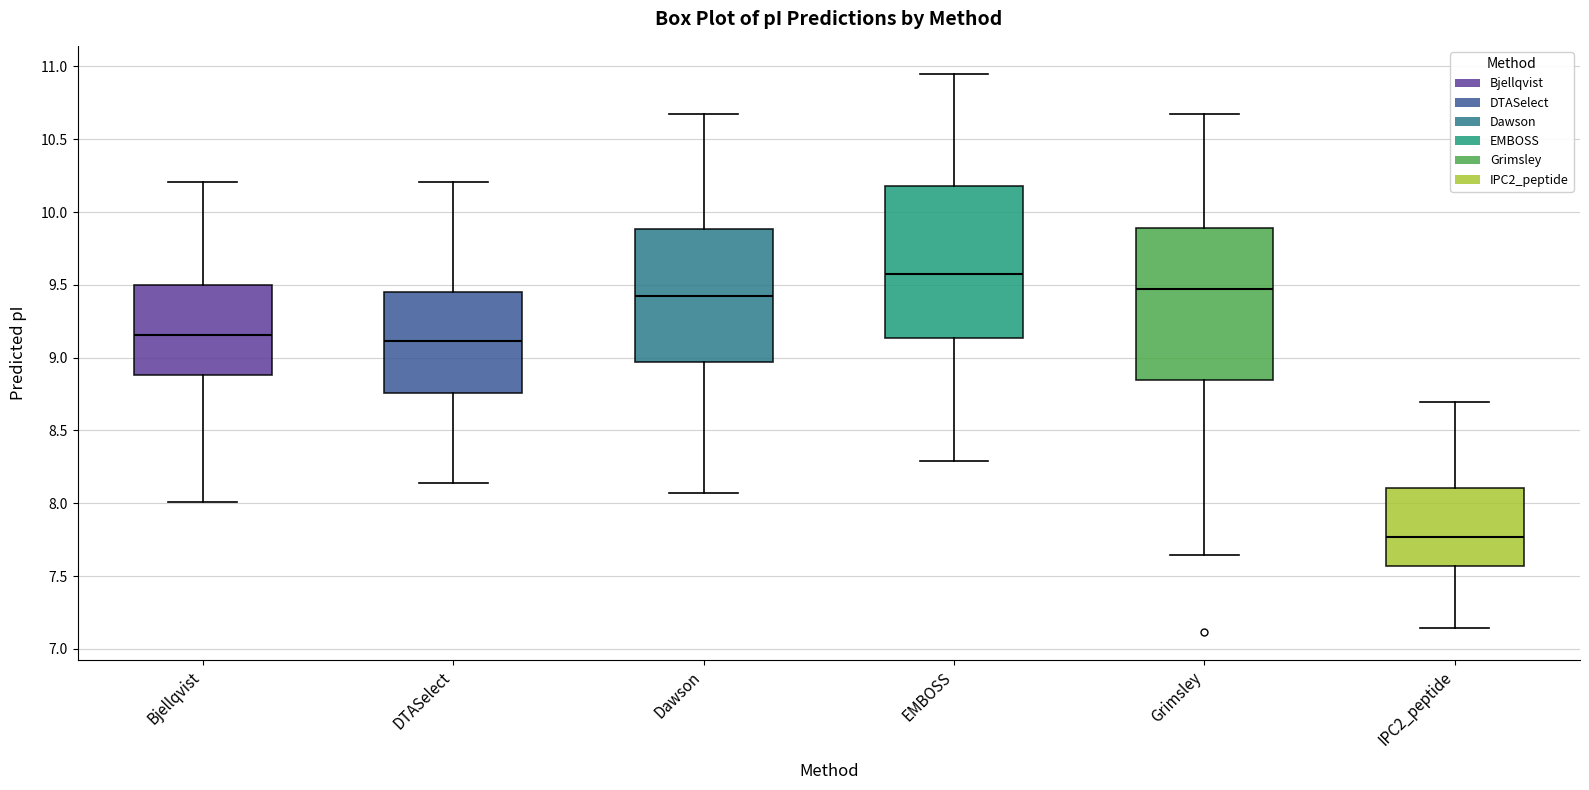

Which box has the highest median line?

EMBOSS